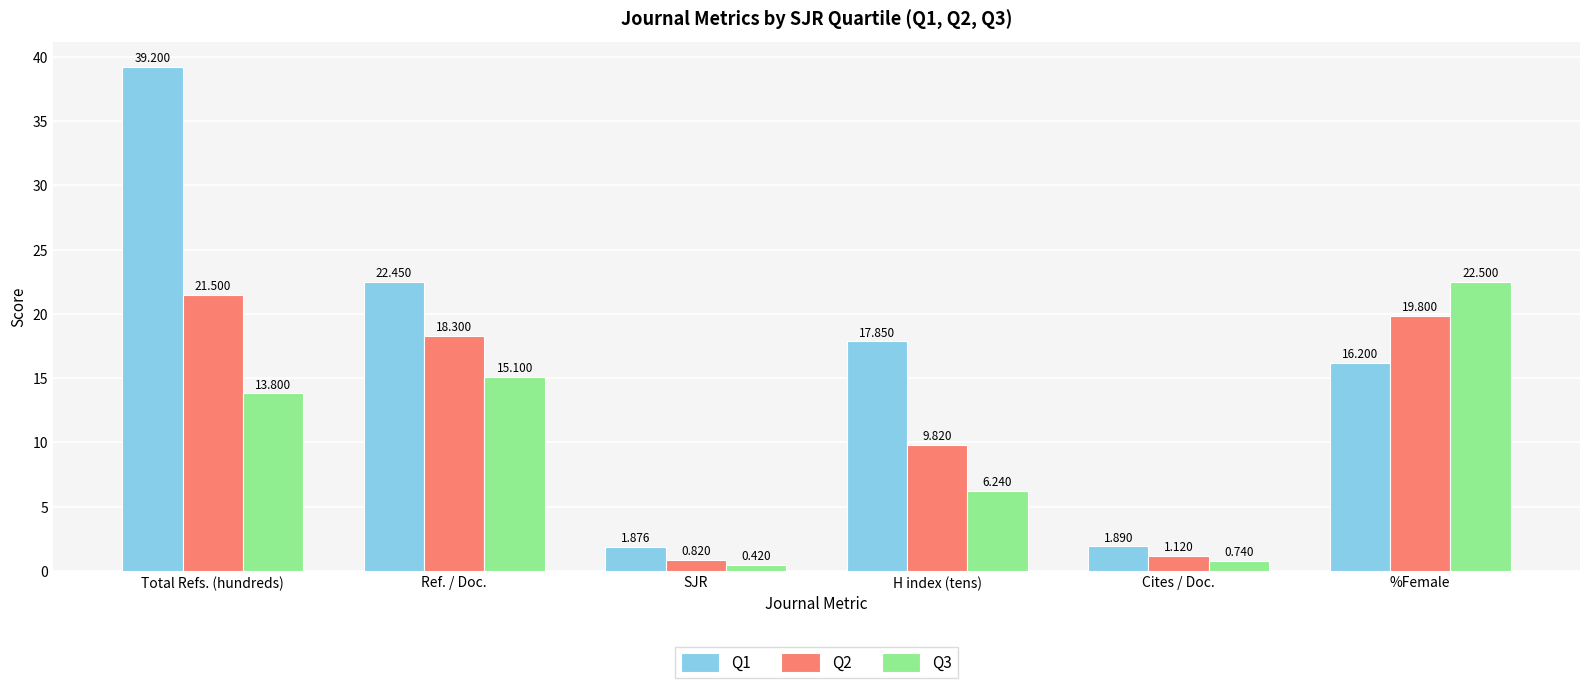

Which series has the largest total across all categories?

Q1